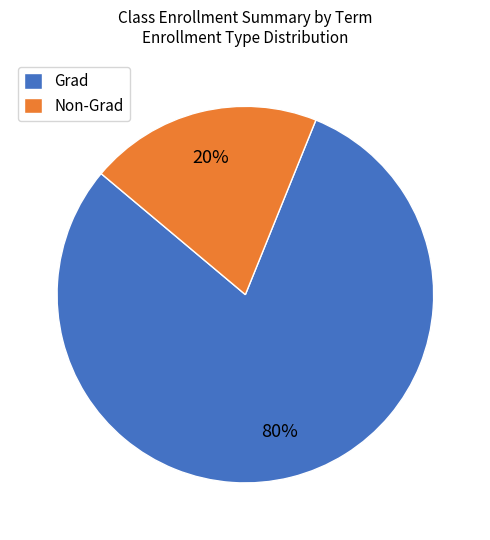

Between Grad and Non-Grad, which is larger?

Grad